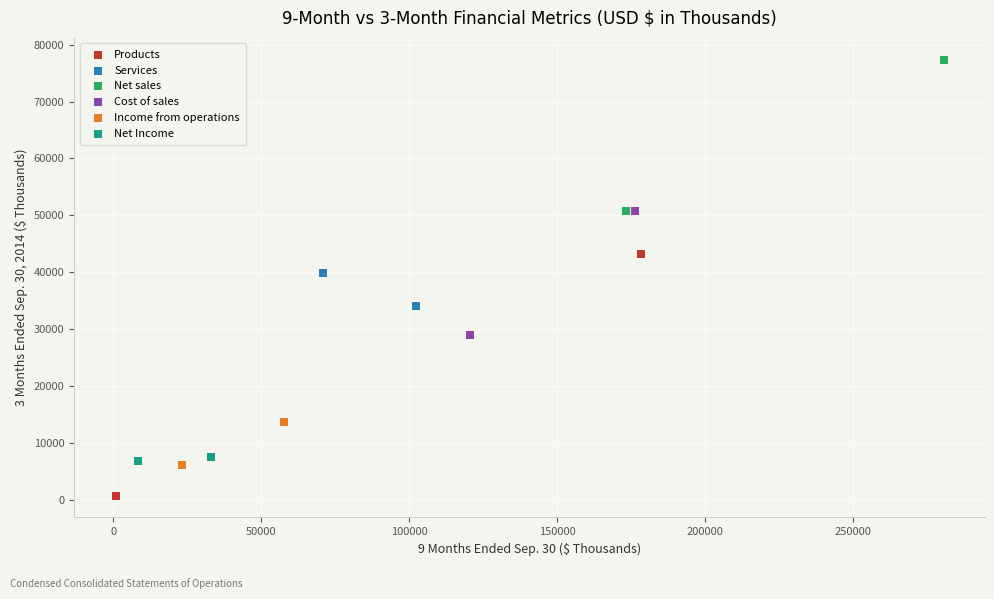

Which series reaches the minimum Y coordinate?

Products